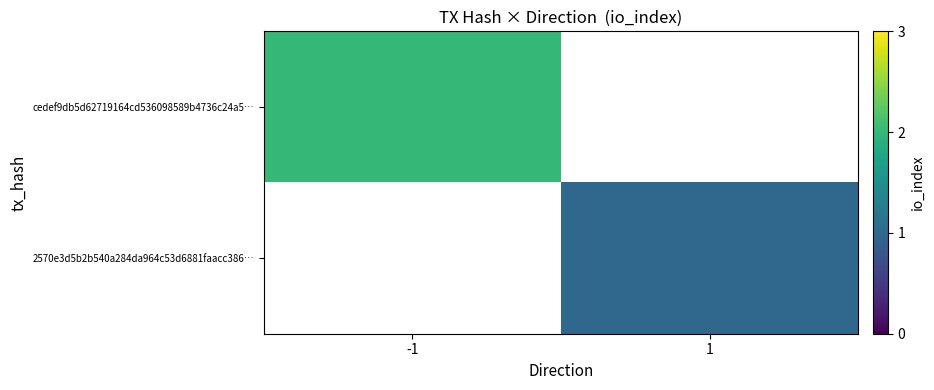

How many positive values does the 2570e3d5b2b540a284da964c53d6881faacc386… series have?

1